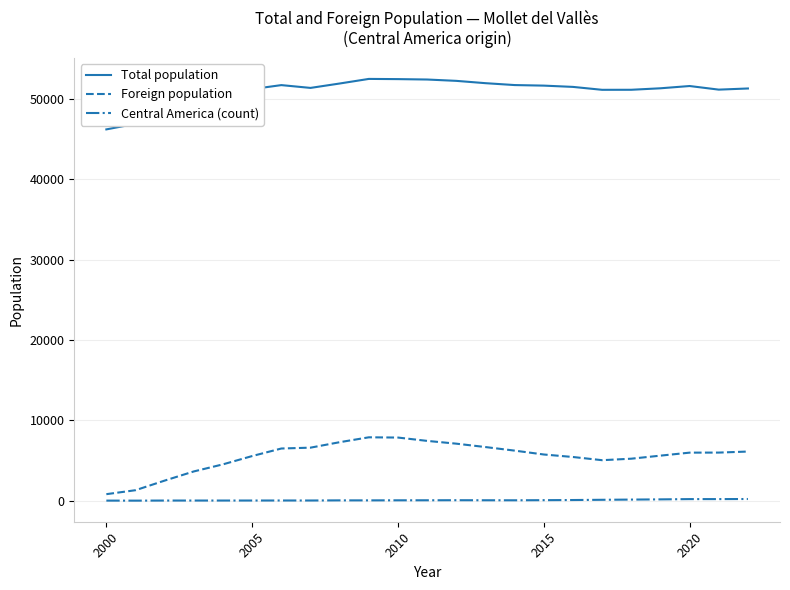

List the series in order of their peak value, lowest first.

Central America (count), Foreign population, Total population